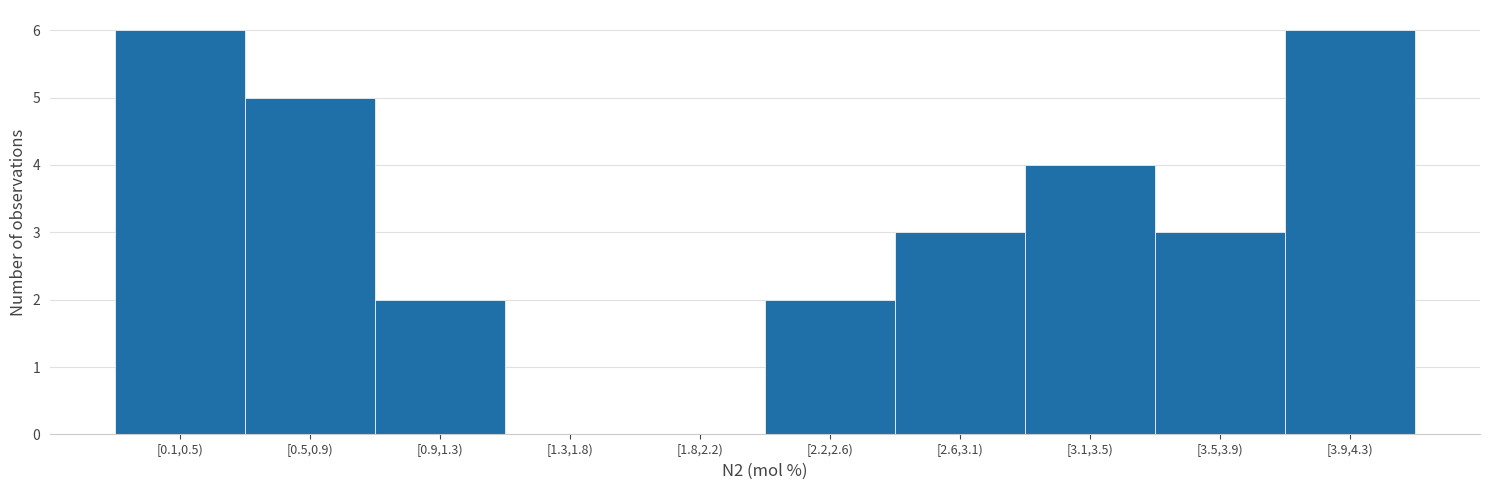

Reading left to right, list all the values displayed in this chart.

[0.1,0.5)=6	[0.5,0.9)=5	[0.9,1.3)=2	[1.3,1.8)=0	[1.8,2.2)=0	[2.2,2.6)=2	[2.6,3.1)=3	[3.1,3.5)=4	[3.5,3.9)=3	[3.9,4.3)=6